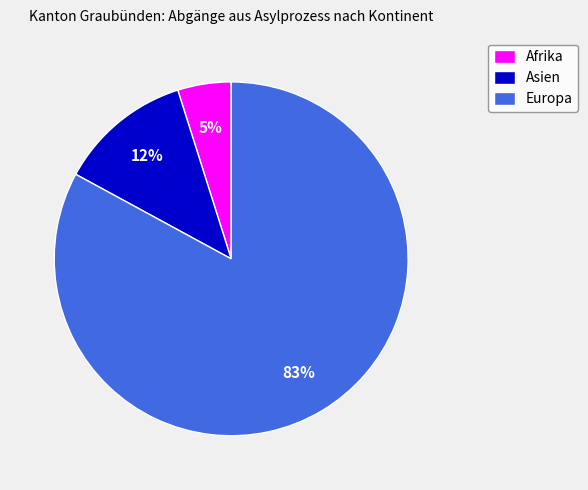

The Europa slice represents 93% of the pie. True or false?

False